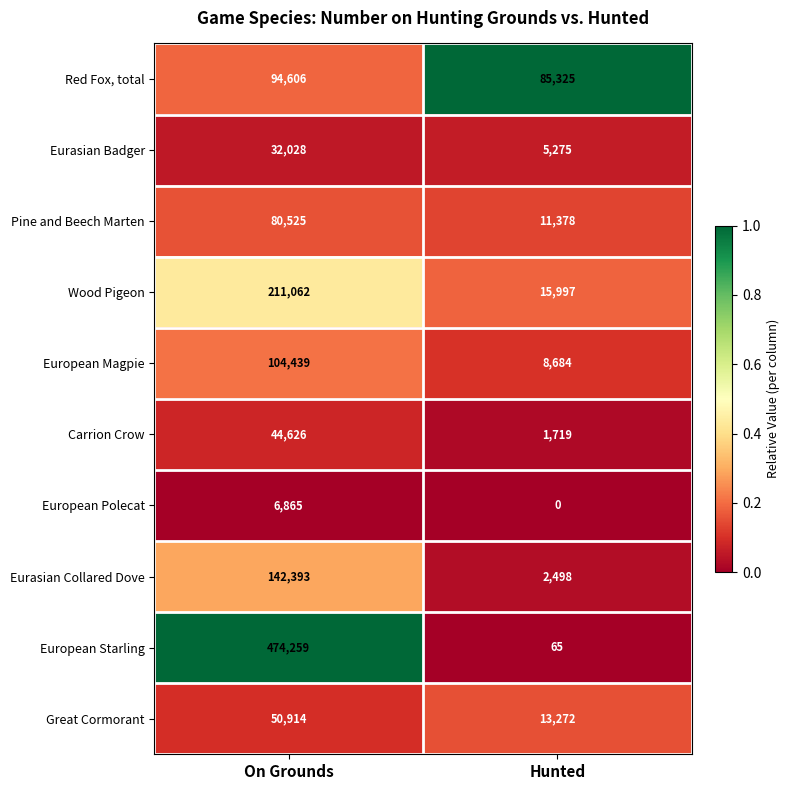

What is the spread (max minus min) of values at Hunted?

85325